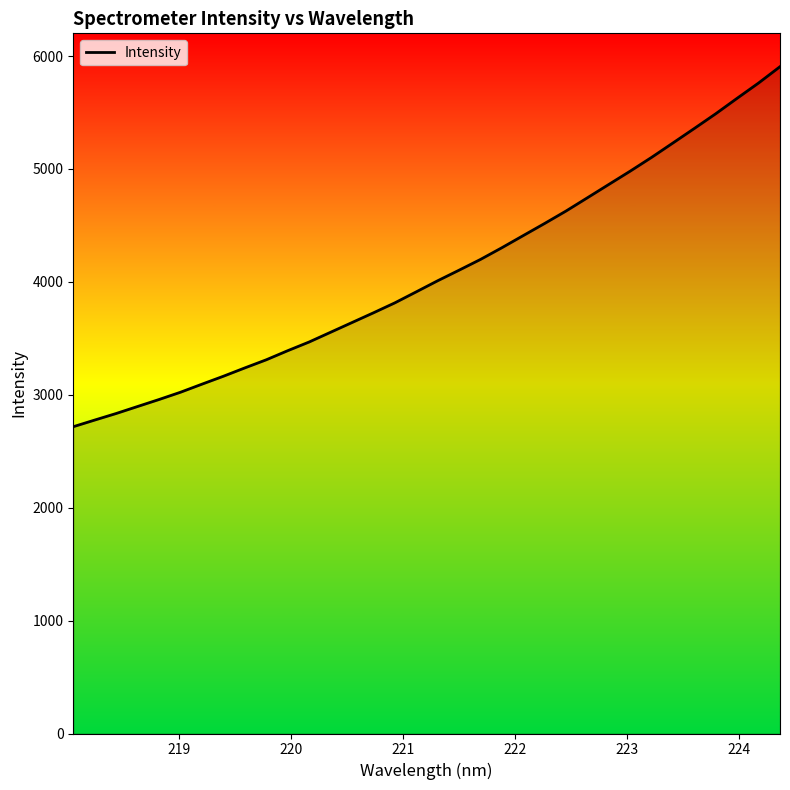

Does the chart display data point markers on the line(s)?

No